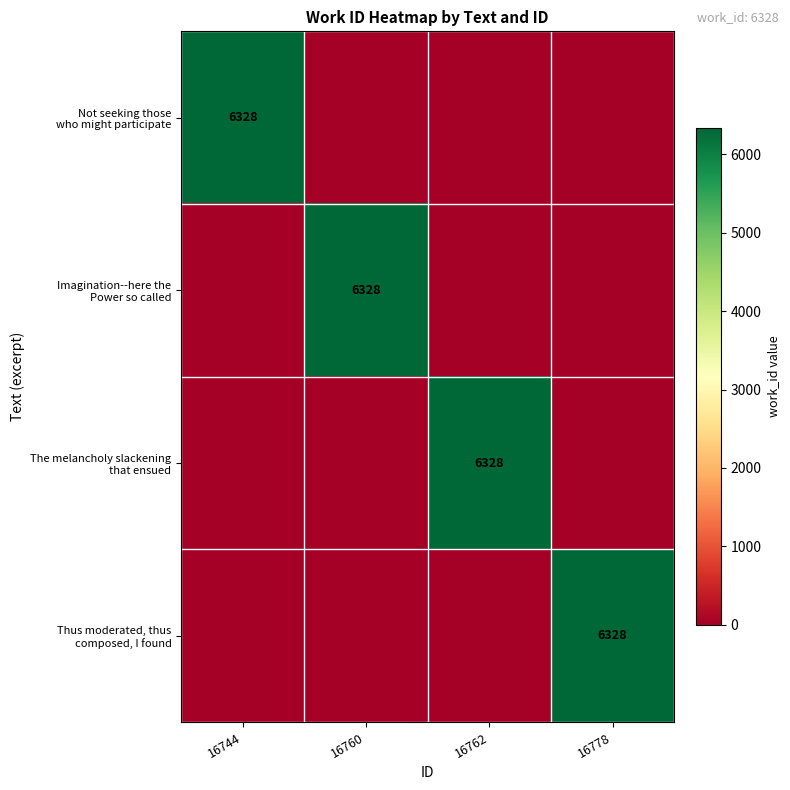

At which category is the sum across all series the highest?

16744